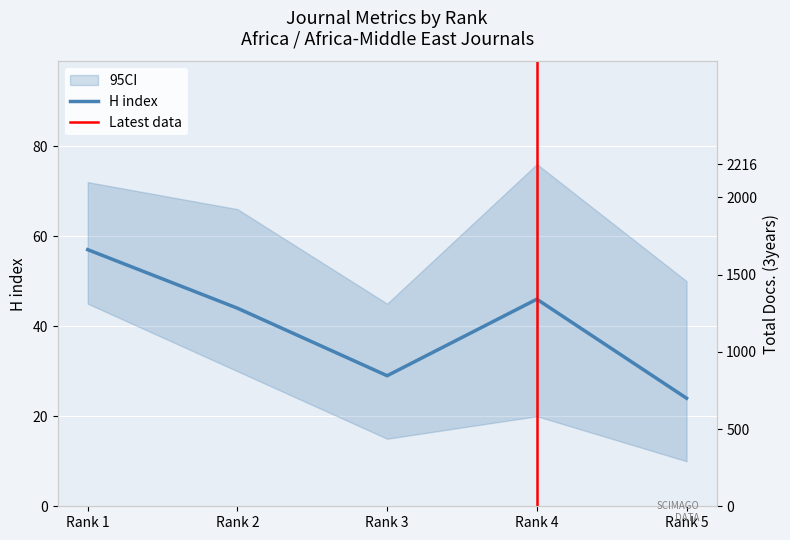

How many data points does each series have?

5